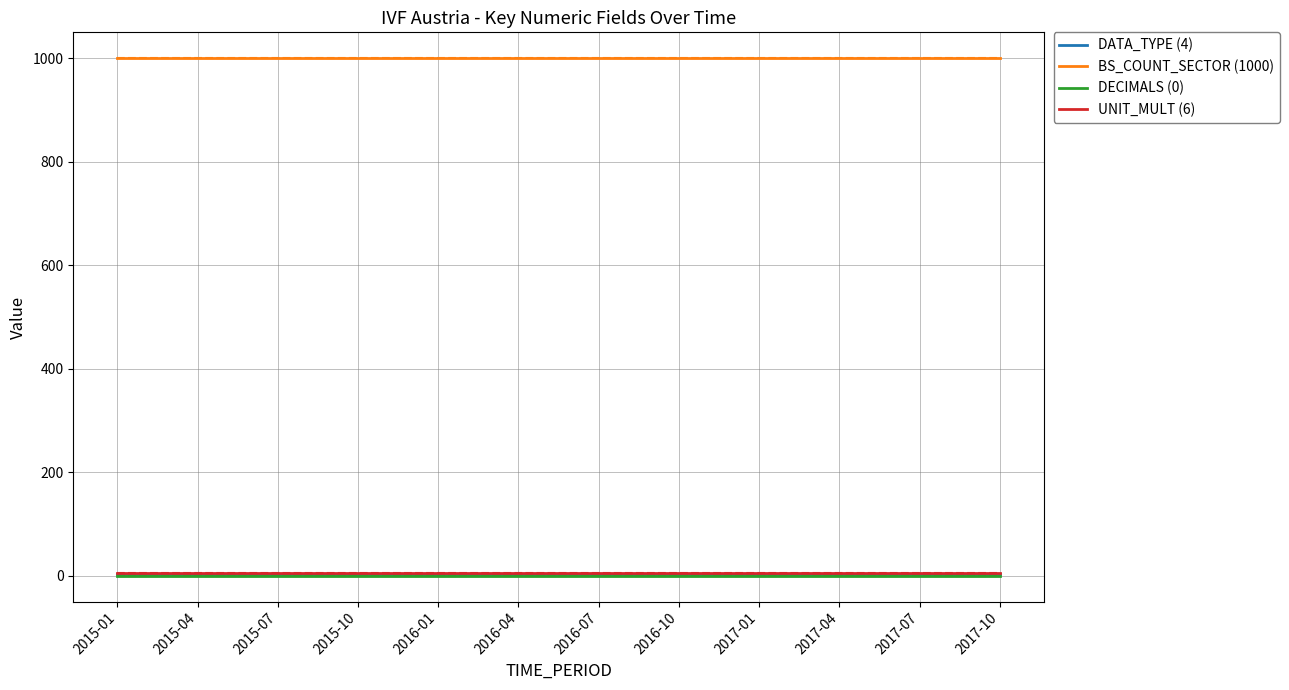

True or false: UNIT_MULT (6) and BS_COUNT_SECTOR (1000) intersect in this chart.

False